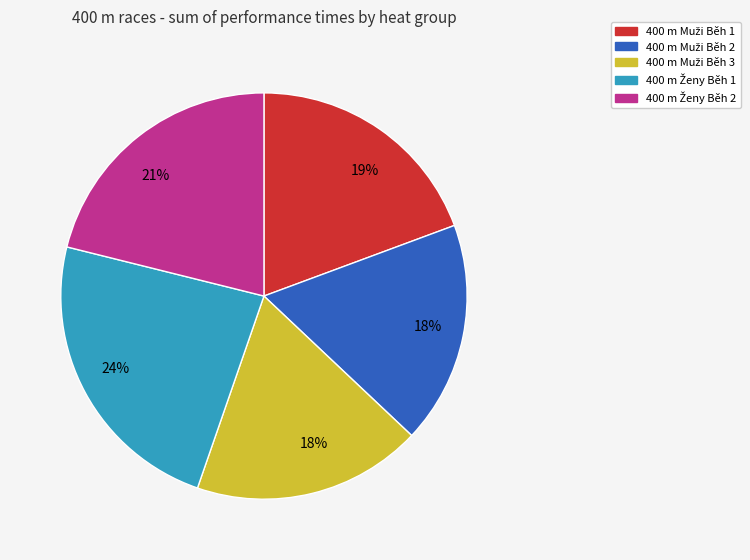

Is there a majority slice in this chart?

No